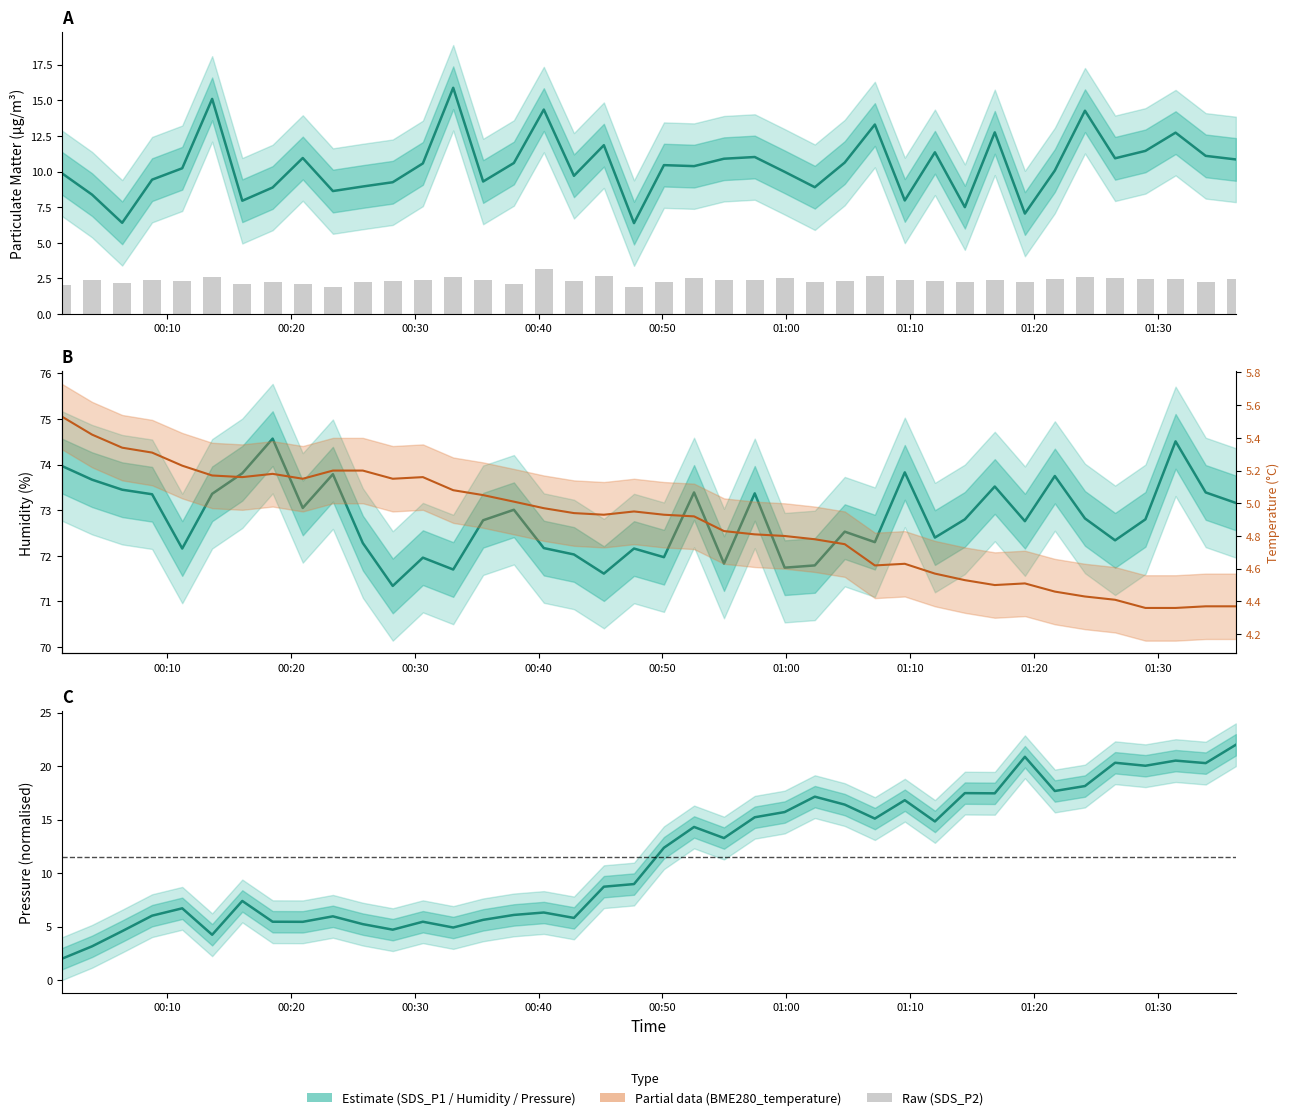

What is the difference between the maximum and minimum values in the BME280_temperature series?

1.2